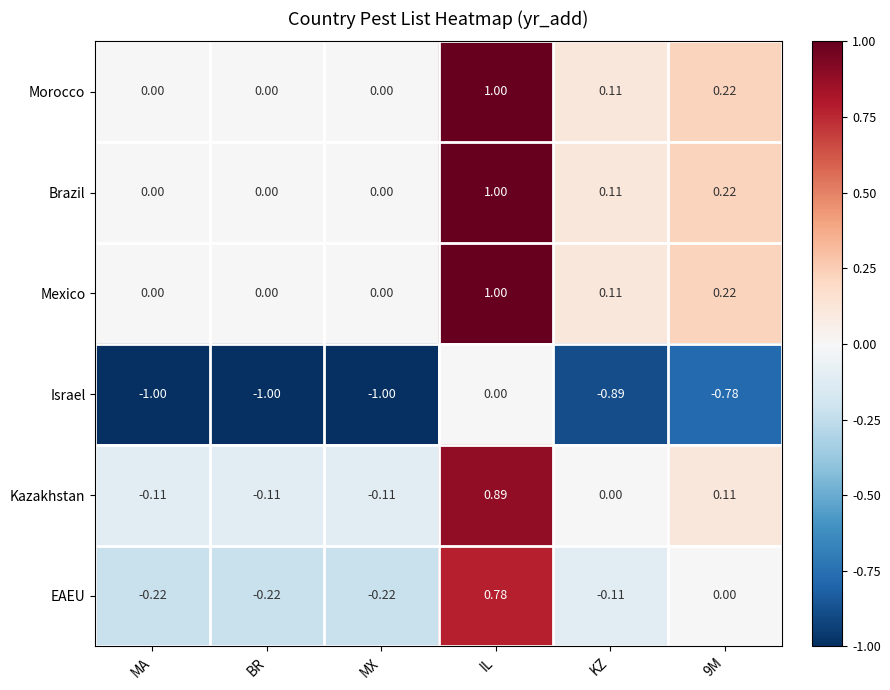

At which category is the sum across all series the highest?

IL